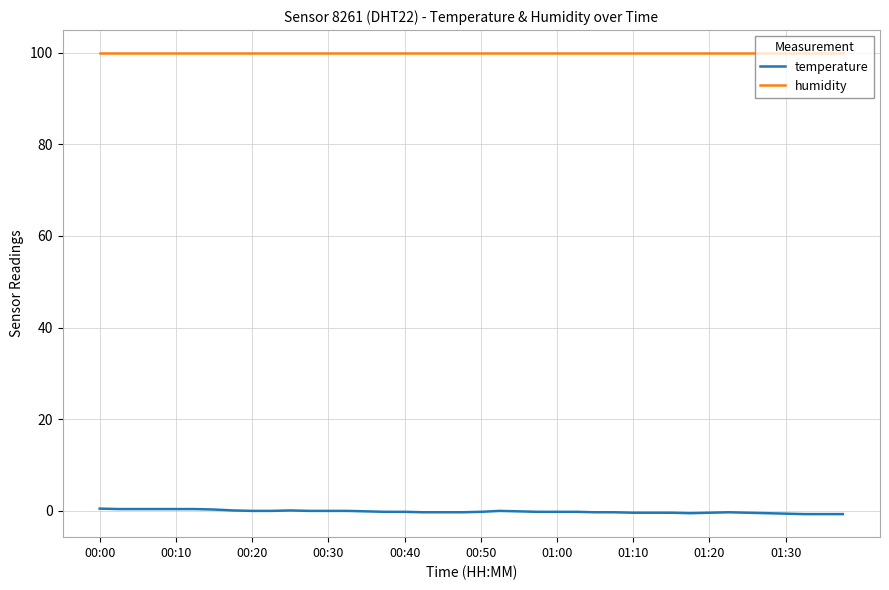

Which series has the widest spread of values?

temperature